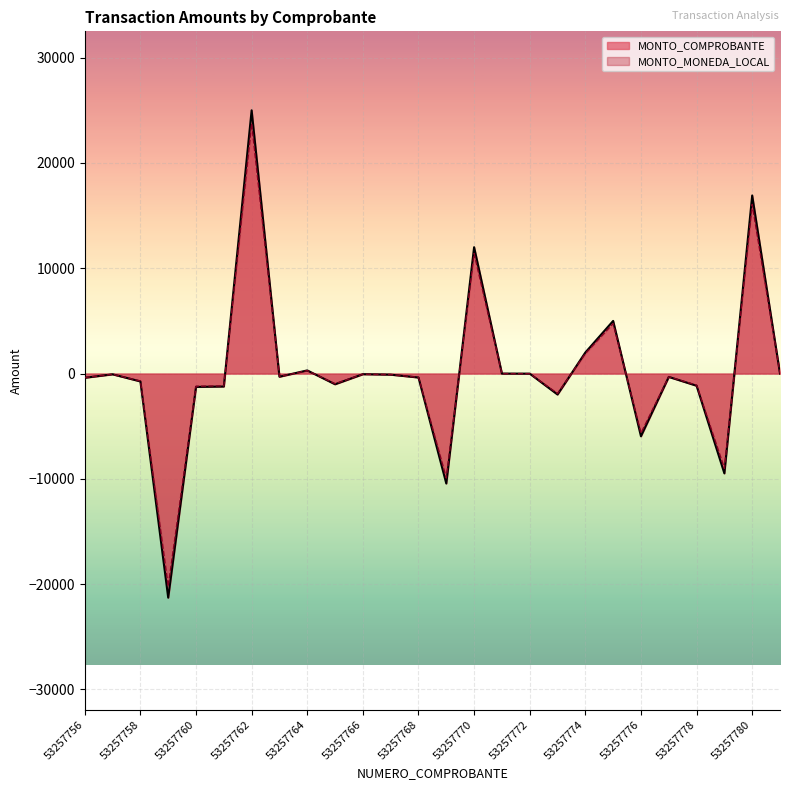

How many lines are shown in the chart?

2